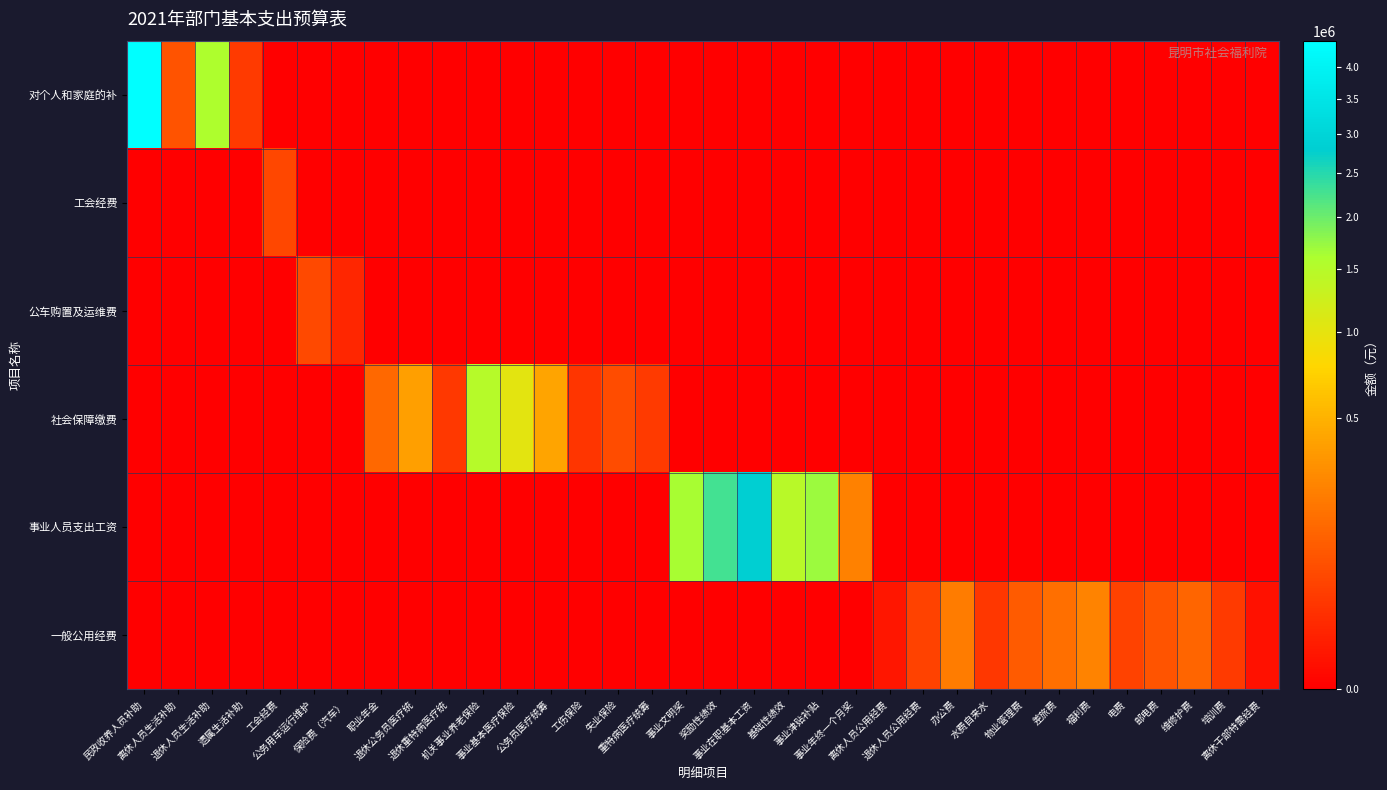

Reading left to right, transcribe all the data shown in this chart.

对个人和家庭的补: 民政收养人员补助=4428000.0	离休人员生活补助=79200.0	退休人员生活补助=1570800.0	遗属生活补助=34056.0	工会经费=0.0	公务用车运行维护=0.0	保险费（汽车）=0.0	职业年金=0.0	退休公务员医疗统=0.0	退休重特病医疗统=0.0	机关事业养老保险=0.0	事业基本医疗保险=0.0	公务员医疗统筹=0.0	工伤保险=0.0	失业保险=0.0	重特病医疗统筹=0.0	事业文明奖=0.0	奖励性绩效=0.0	事业在职基本工资=0.0	基础性绩效=0.0	事业津贴补贴=0.0	事业年终一个月奖=0.0	离休人员公用经费=0.0	退休人员公用经费=0.0	办公费=0.0	水费自来水=0.0	物业管理费=0.0	差旅费=0.0	福利费=0.0	电费=0.0	邮电费=0.0	维修护费=0.0	培训费=0.0	离休干部特需经费=0.0
工会经费: 民政收养人员补助=0.0	离休人员生活补助=0.0	退休人员生活补助=0.0	遗属生活补助=0.0	工会经费=56730.2	公务用车运行维护=0.0	保险费（汽车）=0.0	职业年金=0.0	退休公务员医疗统=0.0	退休重特病医疗统=0.0	机关事业养老保险=0.0	事业基本医疗保险=0.0	公务员医疗统筹=0.0	工伤保险=0.0	失业保险=0.0	重特病医疗统筹=0.0	事业文明奖=0.0	奖励性绩效=0.0	事业在职基本工资=0.0	基础性绩效=0.0	事业津贴补贴=0.0	事业年终一个月奖=0.0	离休人员公用经费=0.0	退休人员公用经费=0.0	办公费=0.0	水费自来水=0.0	物业管理费=0.0	差旅费=0.0	福利费=0.0	电费=0.0	邮电费=0.0	维修护费=0.0	培训费=0.0	离休干部特需经费=0.0
公车购置及运维费: 民政收养人员补助=0.0	离休人员生活补助=0.0	退休人员生活补助=0.0	遗属生活补助=0.0	工会经费=0.0	公务用车运行维护=58800.0	保险费（汽车）=12000.0	职业年金=0.0	退休公务员医疗统=0.0	退休重特病医疗统=0.0	机关事业养老保险=0.0	事业基本医疗保险=0.0	公务员医疗统筹=0.0	工伤保险=0.0	失业保险=0.0	重特病医疗统筹=0.0	事业文明奖=0.0	奖励性绩效=0.0	事业在职基本工资=0.0	基础性绩效=0.0	事业津贴补贴=0.0	事业年终一个月奖=0.0	离休人员公用经费=0.0	退休人员公用经费=0.0	办公费=0.0	水费自来水=0.0	物业管理费=0.0	差旅费=0.0	福利费=0.0	电费=0.0	邮电费=0.0	维修护费=0.0	培训费=0.0	离休干部特需经费=0.0
社会保障缴费: 民政收养人员补助=0.0	离休人员生活补助=0.0	退休人员生活补助=0.0	遗属生活补助=0.0	工会经费=0.0	公务用车运行维护=0.0	保险费（汽车）=0.0	职业年金=139541.4	退休公务员医疗统=385847.0	退休重特病医疗统=31724.0	机关事业养老保险=1484787.0	事业基本医疗保险=1021979.0	公务员医疗统筹=415913.0	工伤保险=27390.0	失业保险=64989.0	重特病医疗统筹=34196.0	事业文明奖=0.0	奖励性绩效=0.0	事业在职基本工资=0.0	基础性绩效=0.0	事业津贴补贴=0.0	事业年终一个月奖=0.0	离休人员公用经费=0.0	退休人员公用经费=0.0	办公费=0.0	水费自来水=0.0	物业管理费=0.0	差旅费=0.0	福利费=0.0	电费=0.0	邮电费=0.0	维修护费=0.0	培训费=0.0	离休干部特需经费=0.0
事业人员支出工资: 民政收养人员补助=0.0	离休人员生活补助=0.0	退休人员生活补助=0.0	遗属生活补助=0.0	工会经费=0.0	公务用车运行维护=0.0	保险费（汽车）=0.0	职业年金=0.0	退休公务员医疗统=0.0	退休重特病医疗统=0.0	机关事业养老保险=0.0	事业基本医疗保险=0.0	公务员医疗统筹=0.0	工伤保险=0.0	失业保险=0.0	重特病医疗统筹=0.0	事业文明奖=1630000.0	奖励性绩效=2276628.0	事业在职基本工资=2836512.0	基础性绩效=1465560.0	事业津贴补贴=1702476.0	事业年终一个月奖=236376.0	离休人员公用经费=0.0	退休人员公用经费=0.0	办公费=0.0	水费自来水=0.0	物业管理费=0.0	差旅费=0.0	福利费=0.0	电费=0.0	邮电费=0.0	维修护费=0.0	培训费=0.0	离休干部特需经费=0.0
一般公用经费: 民政收养人员补助=0.0	离休人员生活补助=0.0	退休人员生活补助=0.0	遗属生活补助=0.0	工会经费=0.0	公务用车运行维护=0.0	保险费（汽车）=0.0	职业年金=0.0	退休公务员医疗统=0.0	退休重特病医疗统=0.0	机关事业养老保险=0.0	事业基本医疗保险=0.0	公务员医疗统筹=0.0	工伤保险=0.0	失业保险=0.0	重特病医疗统筹=0.0	事业文明奖=0.0	奖励性绩效=0.0	事业在职基本工资=0.0	基础性绩效=0.0	事业津贴补贴=0.0	事业年终一个月奖=0.0	离休人员公用经费=3600.0	退休人员公用经费=46200.0	办公费=214970.0	水费自来水=30461.0	物业管理费=99600.0	差旅费=166000.0	福利费=249000.0	电费=47061.0	邮电费=83830.0	维修护费=132800.0	培训费=33200.0	离休干部特需经费=2000.0